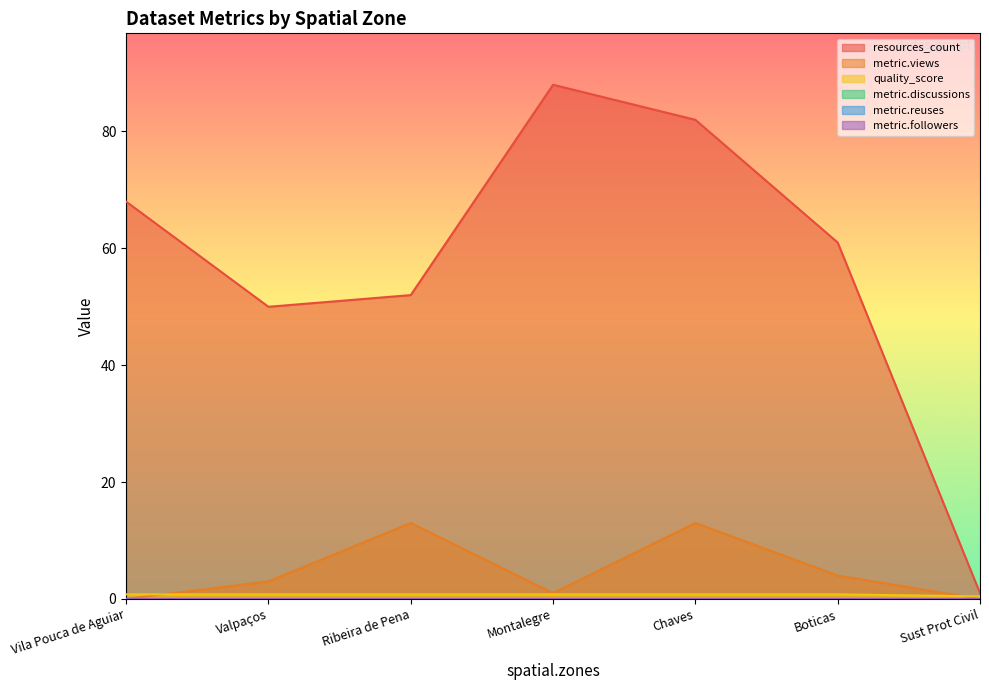

Which series has the largest total across all categories?

resources_count